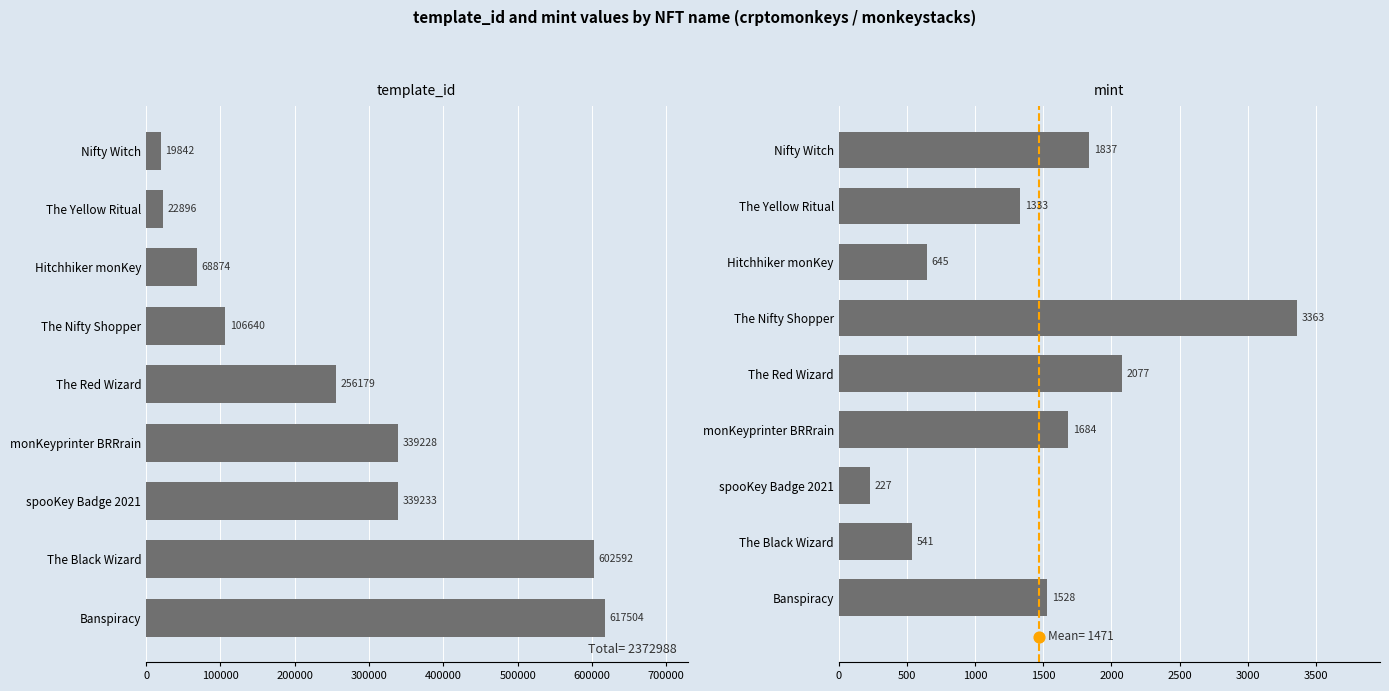

Is the value of template_id at The Red Wizard greater than the value of mint at Banspiracy?

Yes